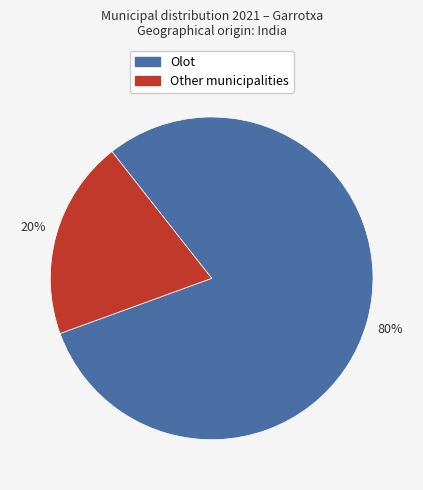

Is there any slice that represents more than half of the pie?

Yes